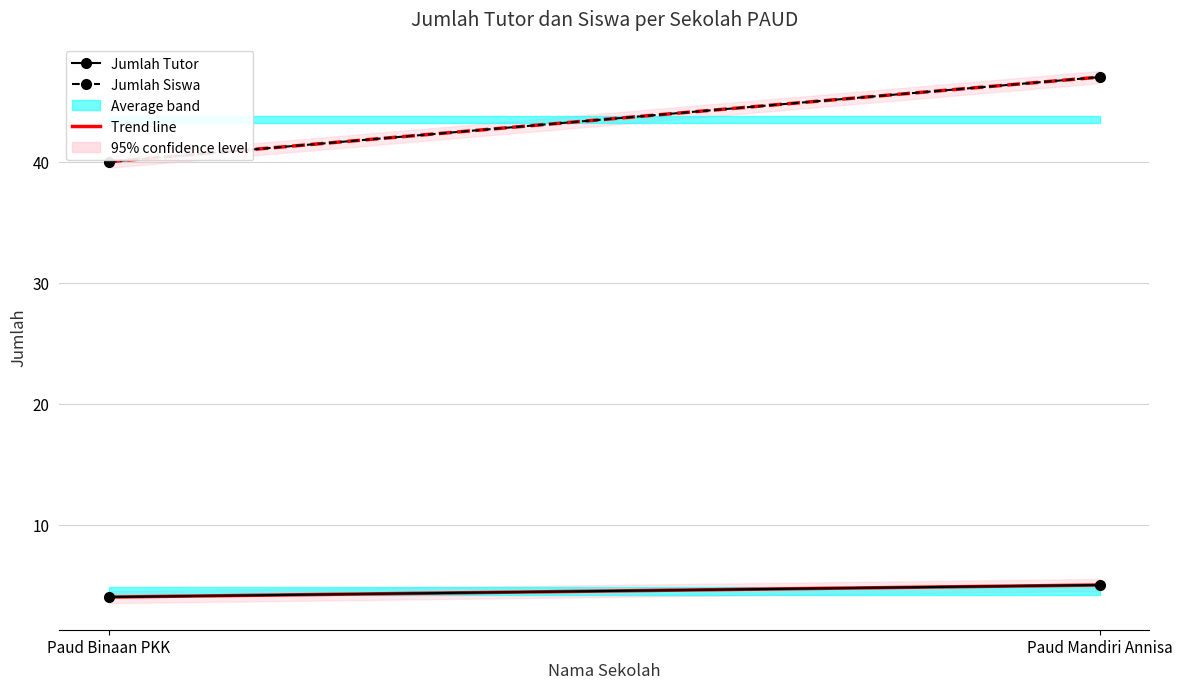

The Jumlah Tutor series shows 4 at Paud Binaan PKK. True or false?

True